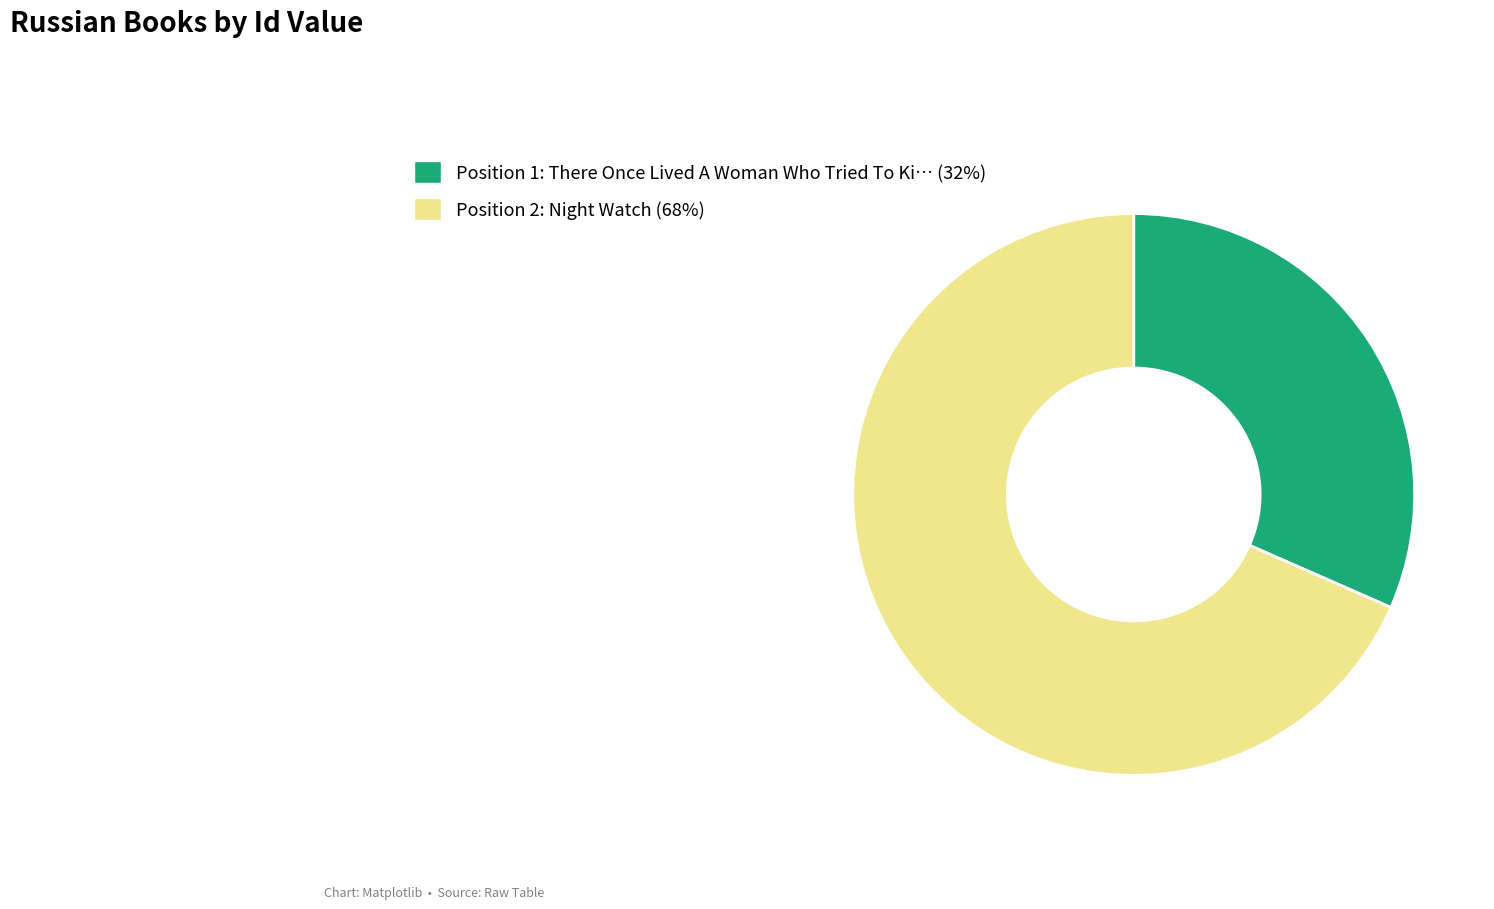

Approximately how many times larger is the value at Position 2: Night Watch (68%) compared to Position 1: There Once Lived A Woman Who Tried To Ki… (32%)?

2.2